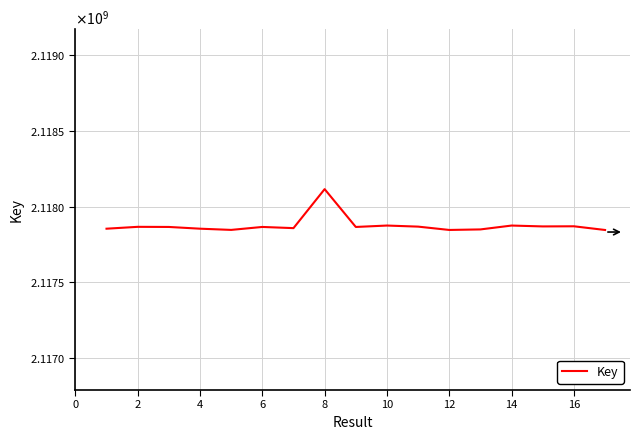

Is this an area chart (filled region under the line)?

No